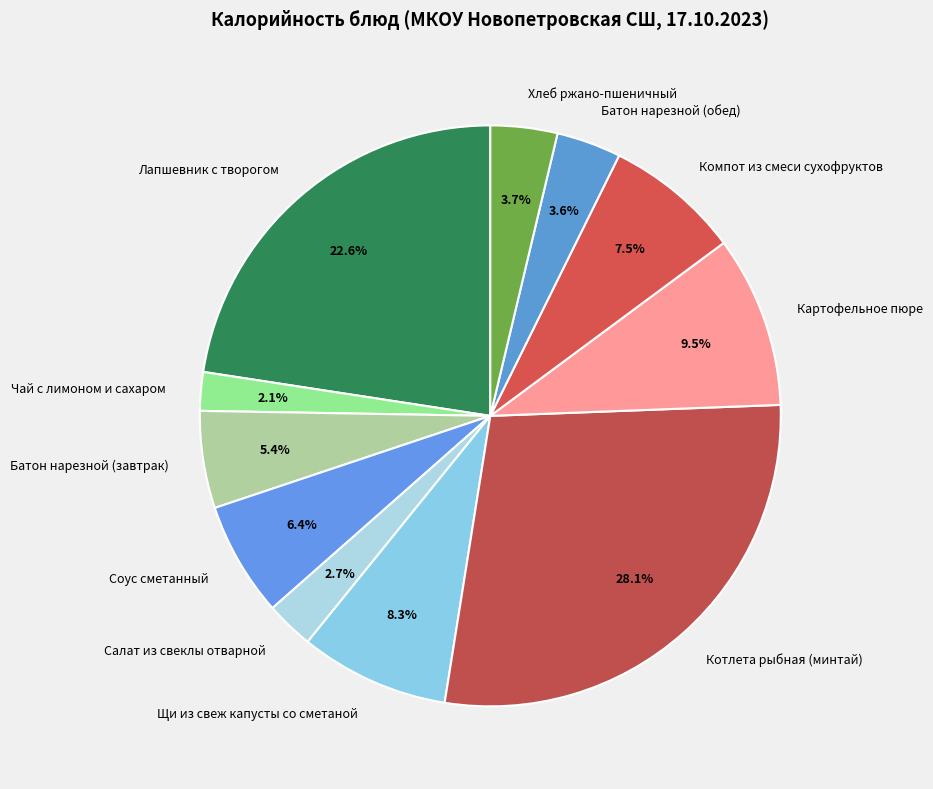

Approximately how many times larger is the value at Щи из свеж капусты со сметаной compared to Картофельное пюре?

0.9